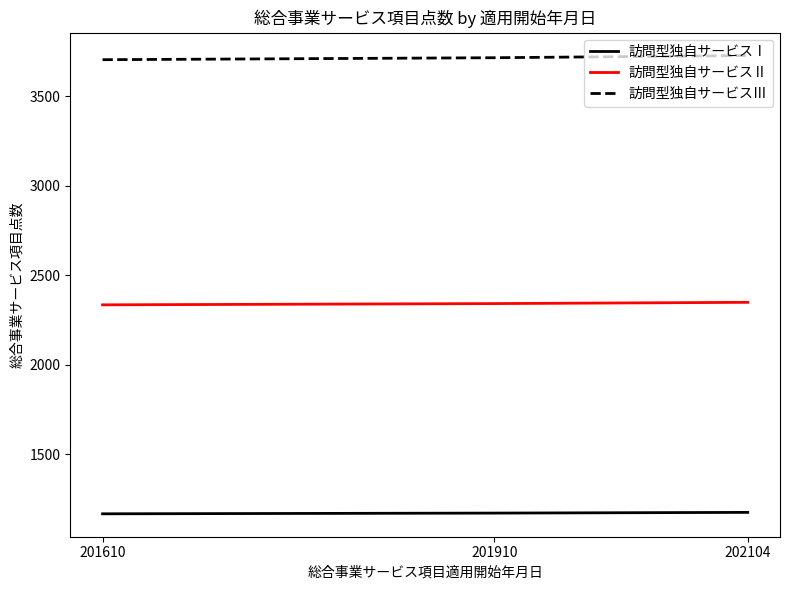

Which series has the largest total across all categories?

訪問型独自サービスⅢ